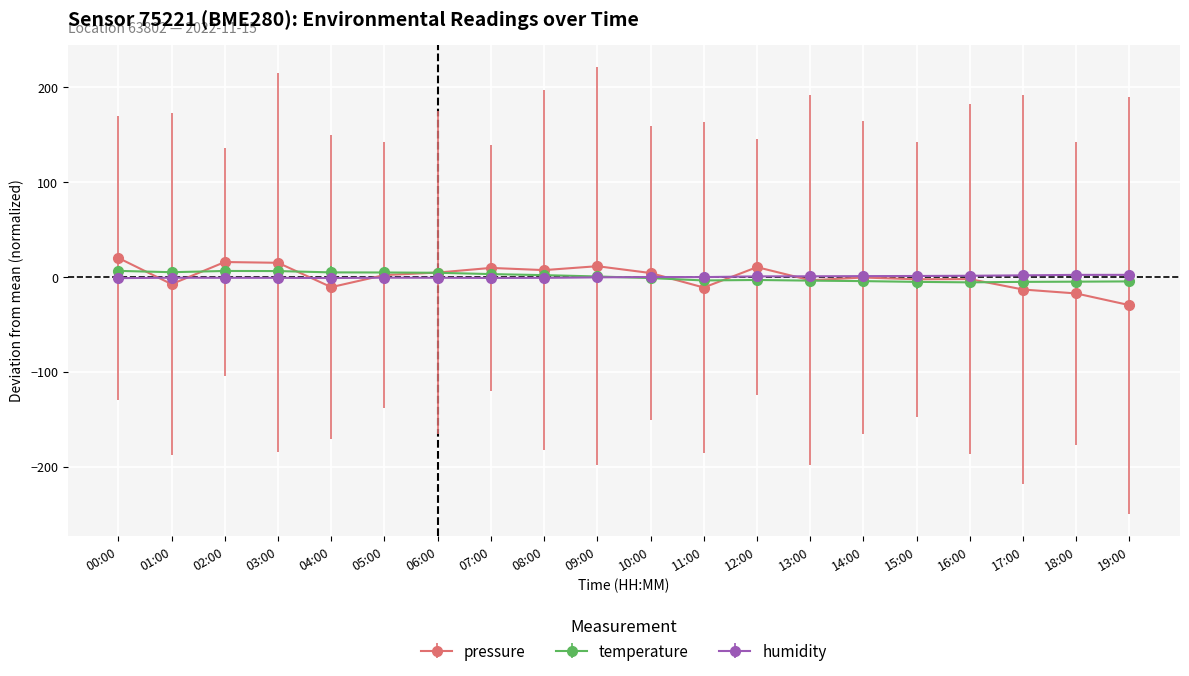

Is it true that humidity equals -1.0 at 03:00?

True